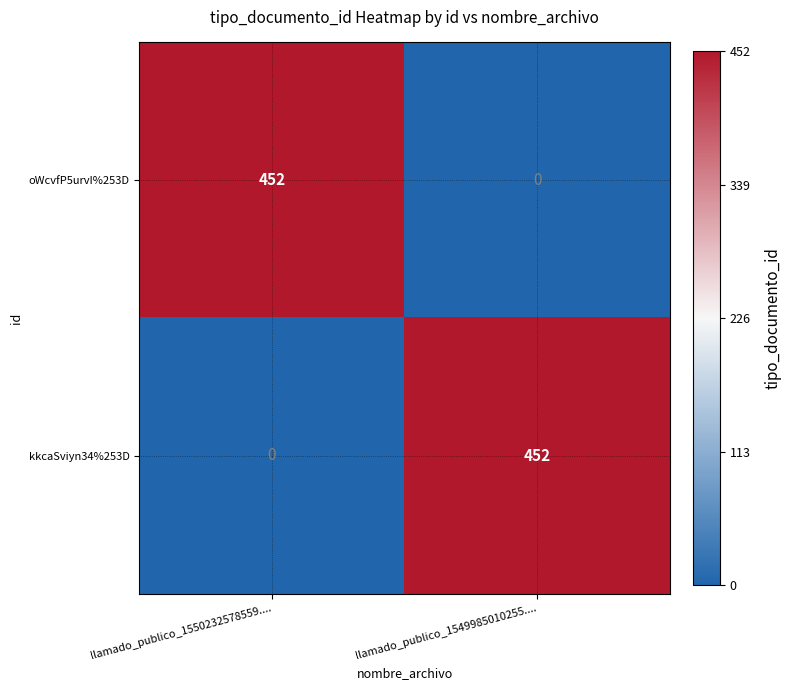

The oWcvfP5urvI%253D series shows 452 at llamado_publico_1550232578559..... True or false?

True